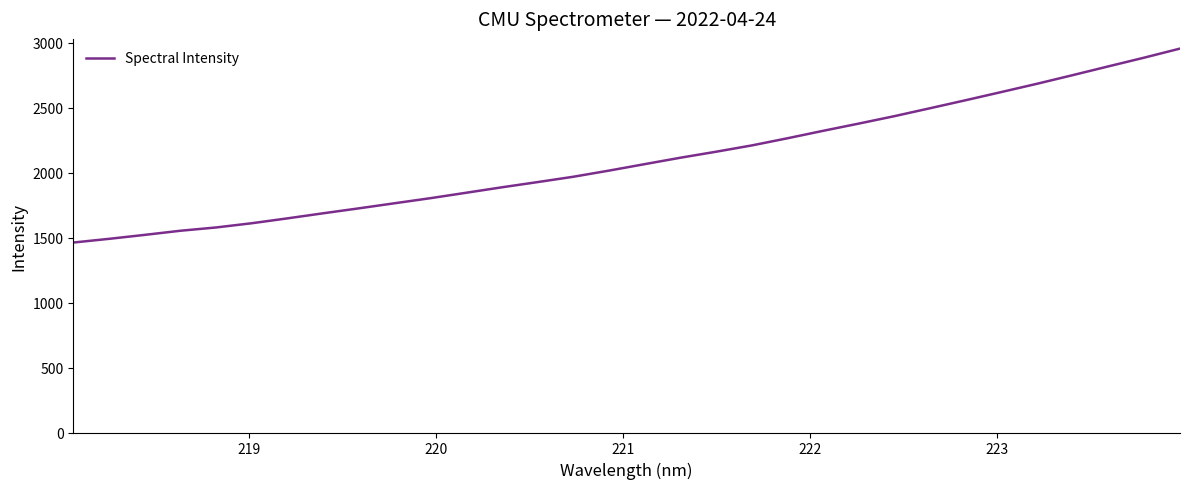

What is the maximum value shown in the chart?

2956.6